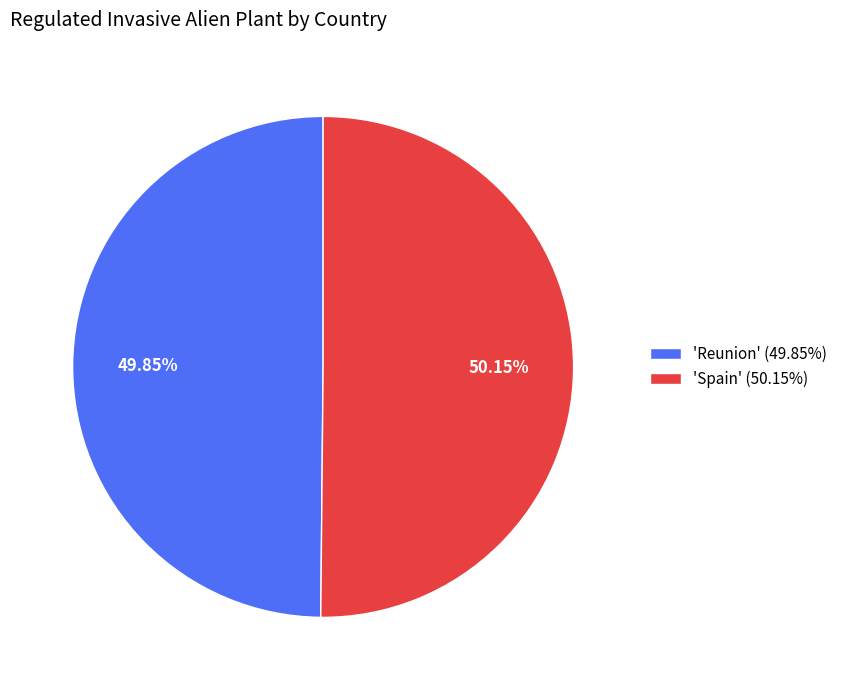

Do 'Spain' (50.15%) and 'Reunion' (49.85%) together represent more than half of the pie?

Yes